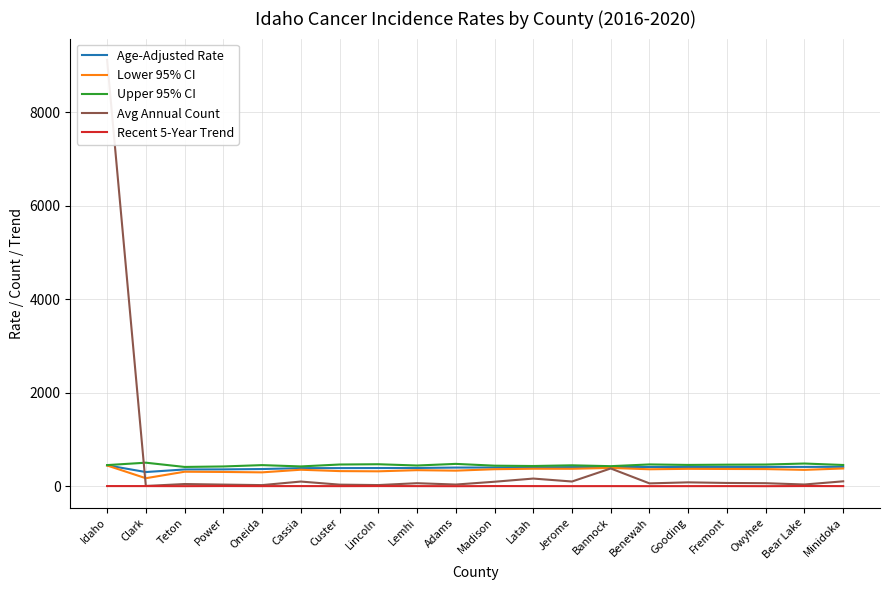

True or false: Upper 95% CI and Recent 5-Year Trend intersect in this chart.

False